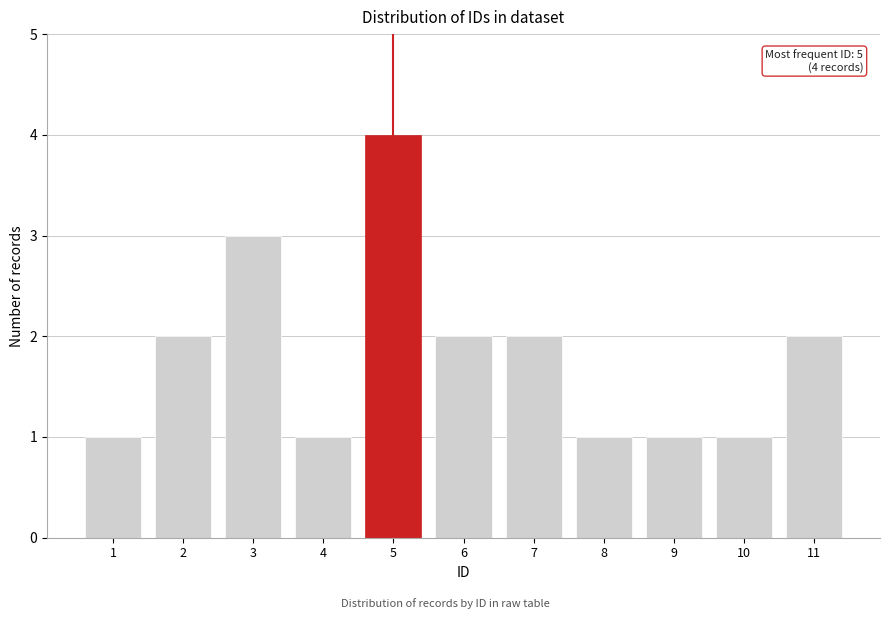

Reading left to right, what are all the values shown in this chart?

1	2	3	1	4	2	2	1	1	1	2